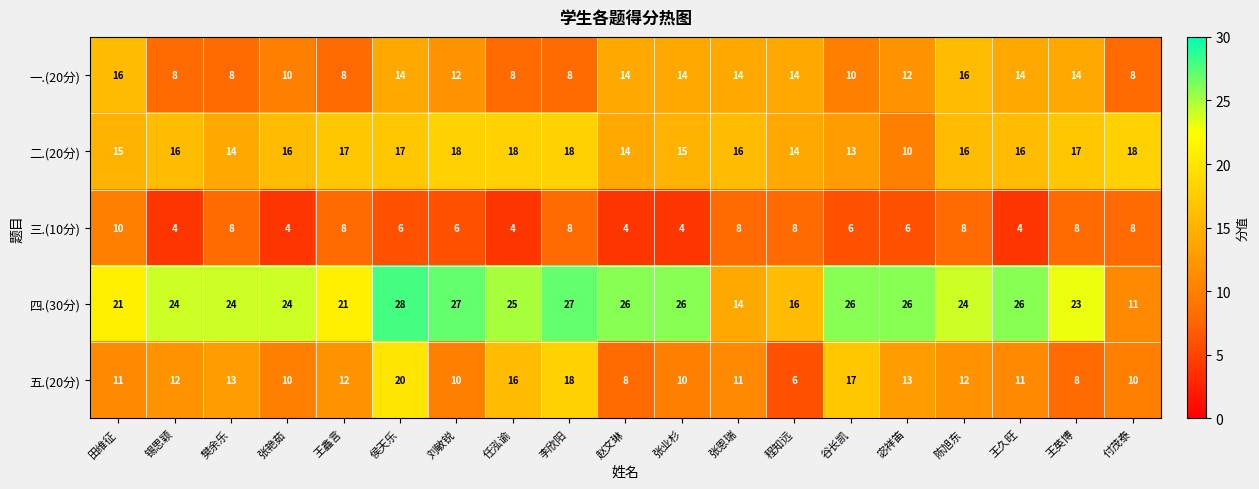

What is the average value of the 一.(20分) series?

12